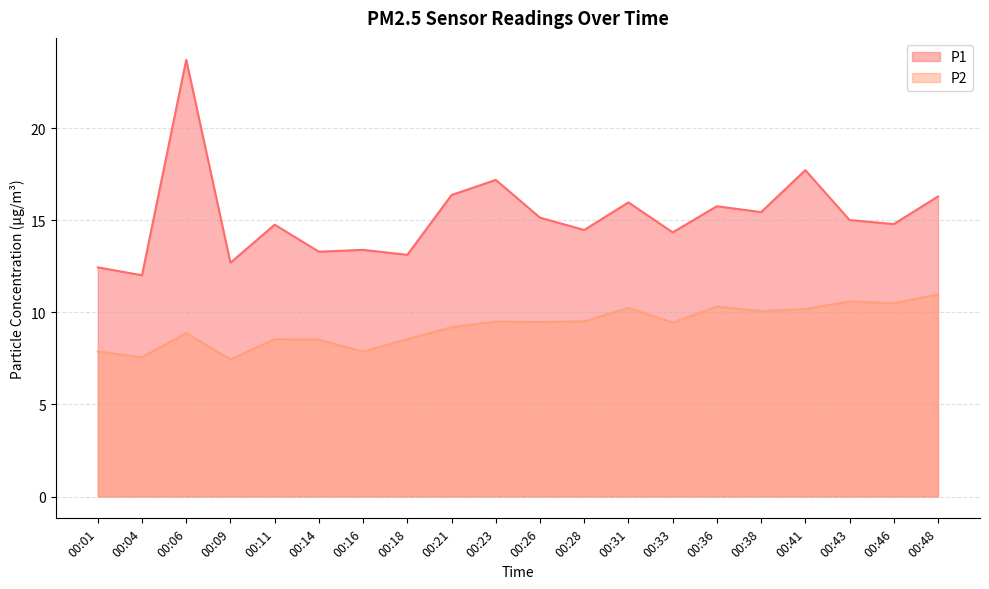

Rank the series at 00:16 from highest to lowest value.

P1, P2